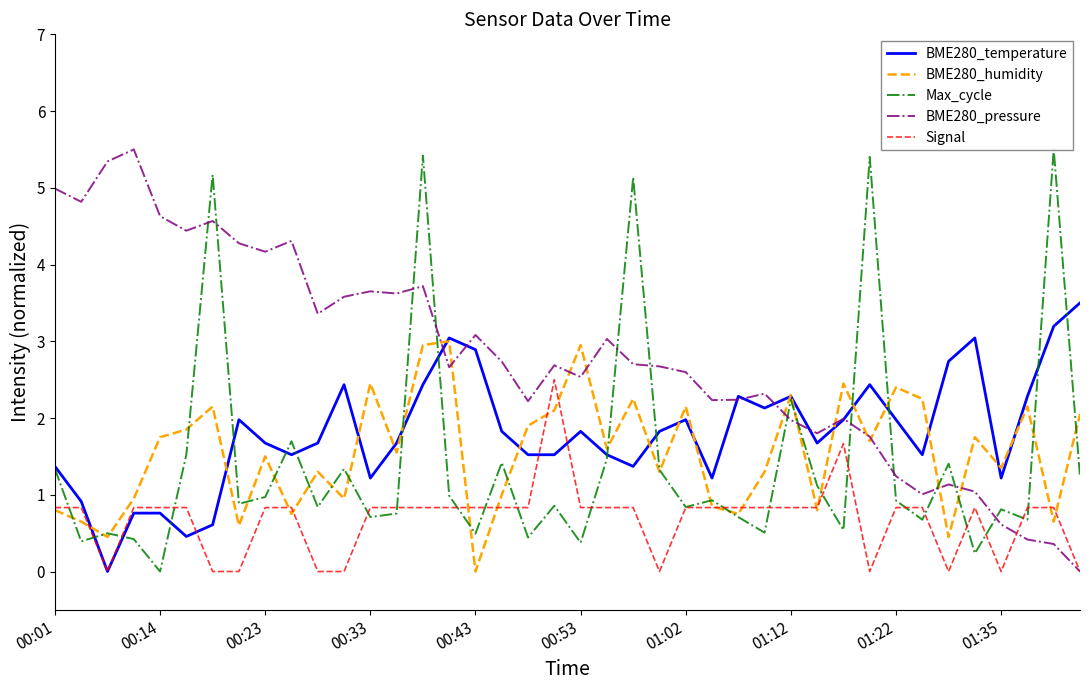

What is the sum of all Max_cycle values?

58.2